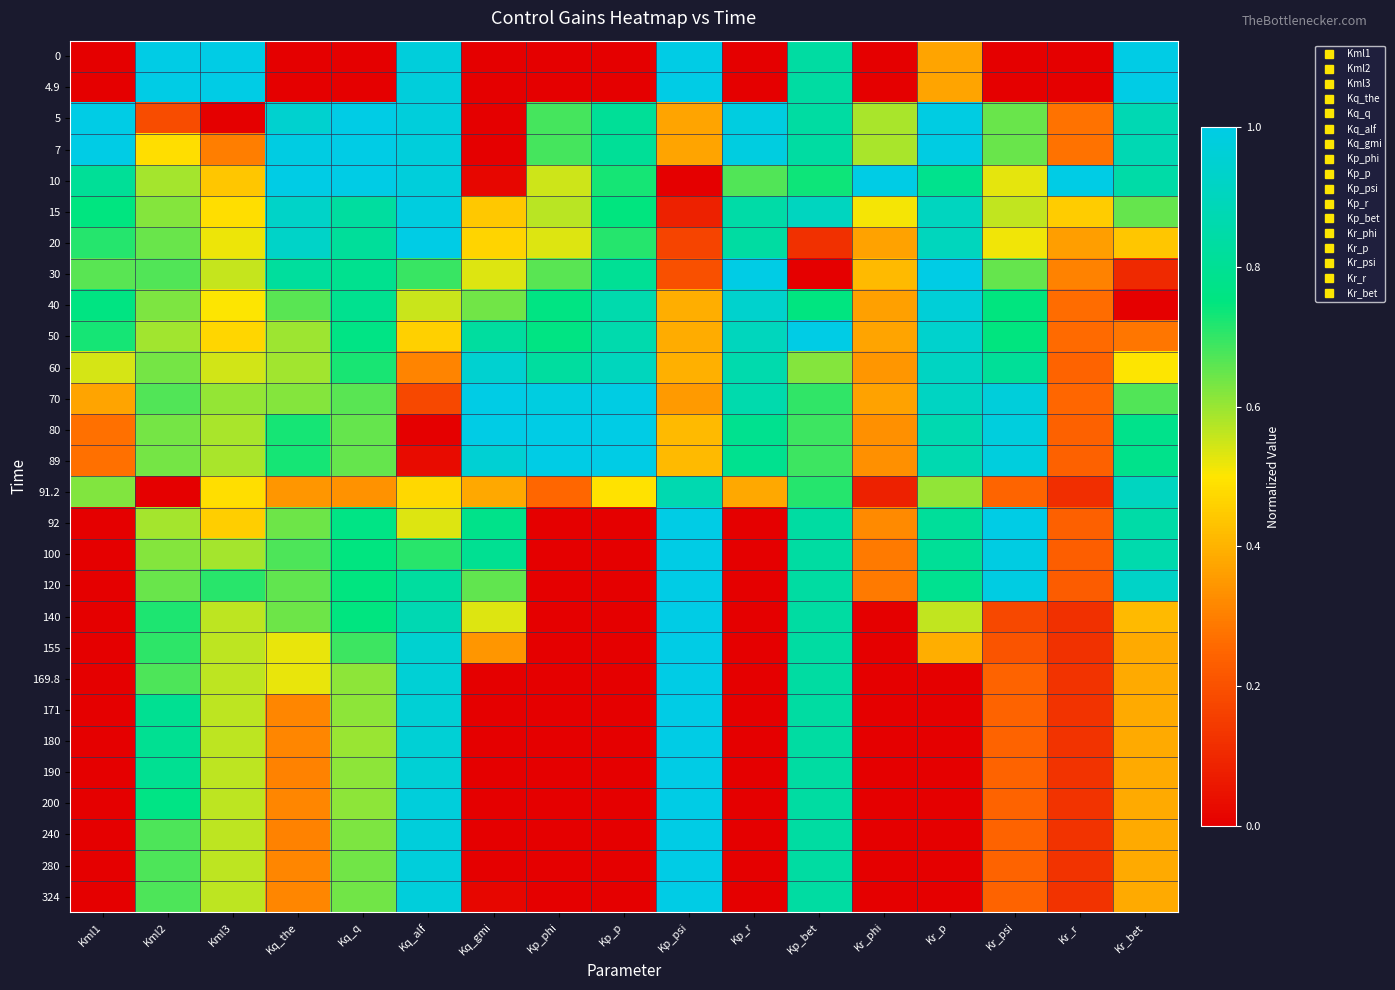

Rank the series by their maximum value, from lowest to highest.

91.2, 60, 40, 15, 0, 4.9, 5, 7, 10, 20, 30, 50, 70, 80, 89, 92, 100, 120, 140, 155, 169.8, 171, 180, 190, 200, 240, 280, 324